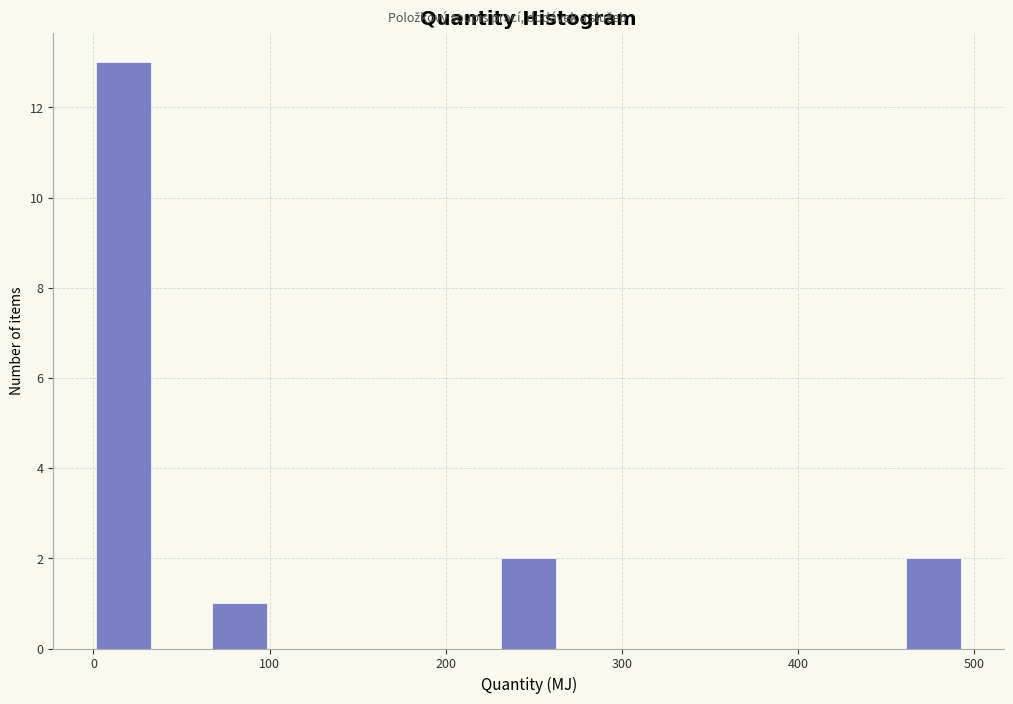

Around what value on the x-axis is the tallest bar? Give the approximate position of its centre, as read against the axis.

20